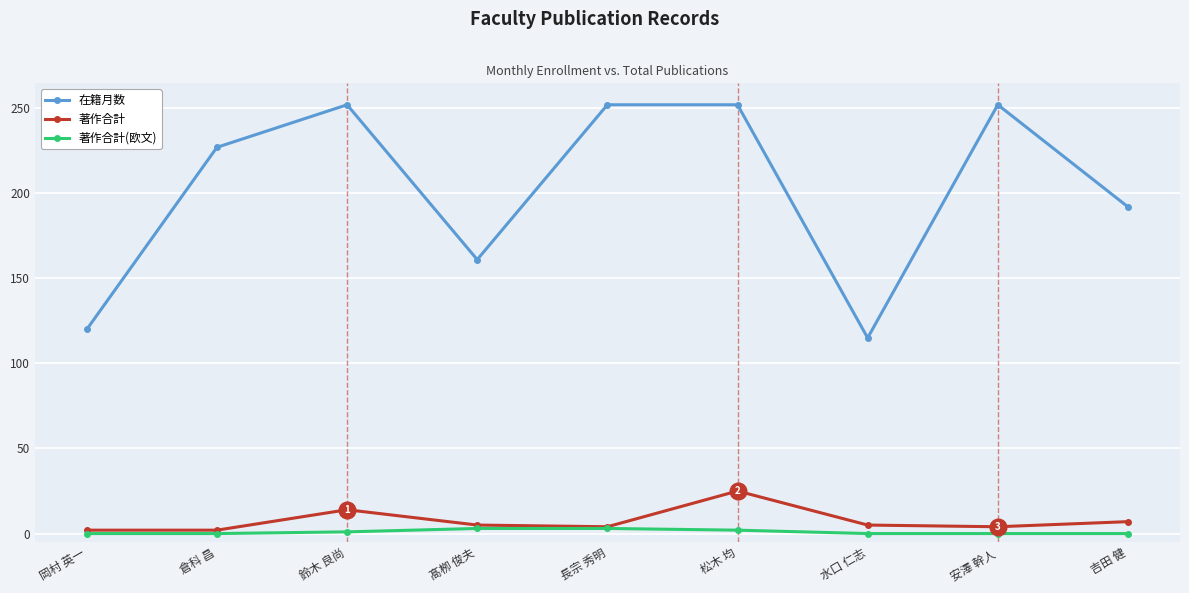

What is the label of the 6th point from the left?

松木 均